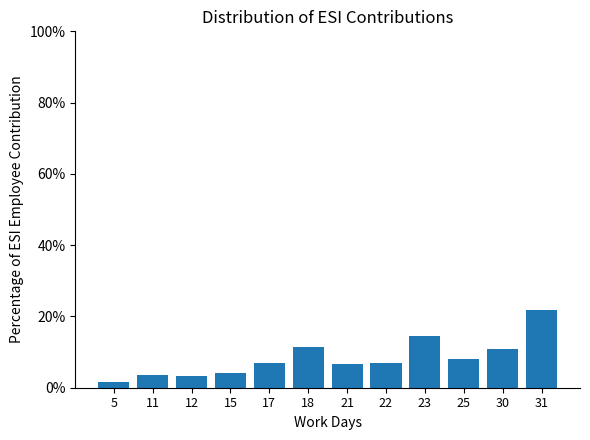

What is the maximum value shown in the chart?

21.9